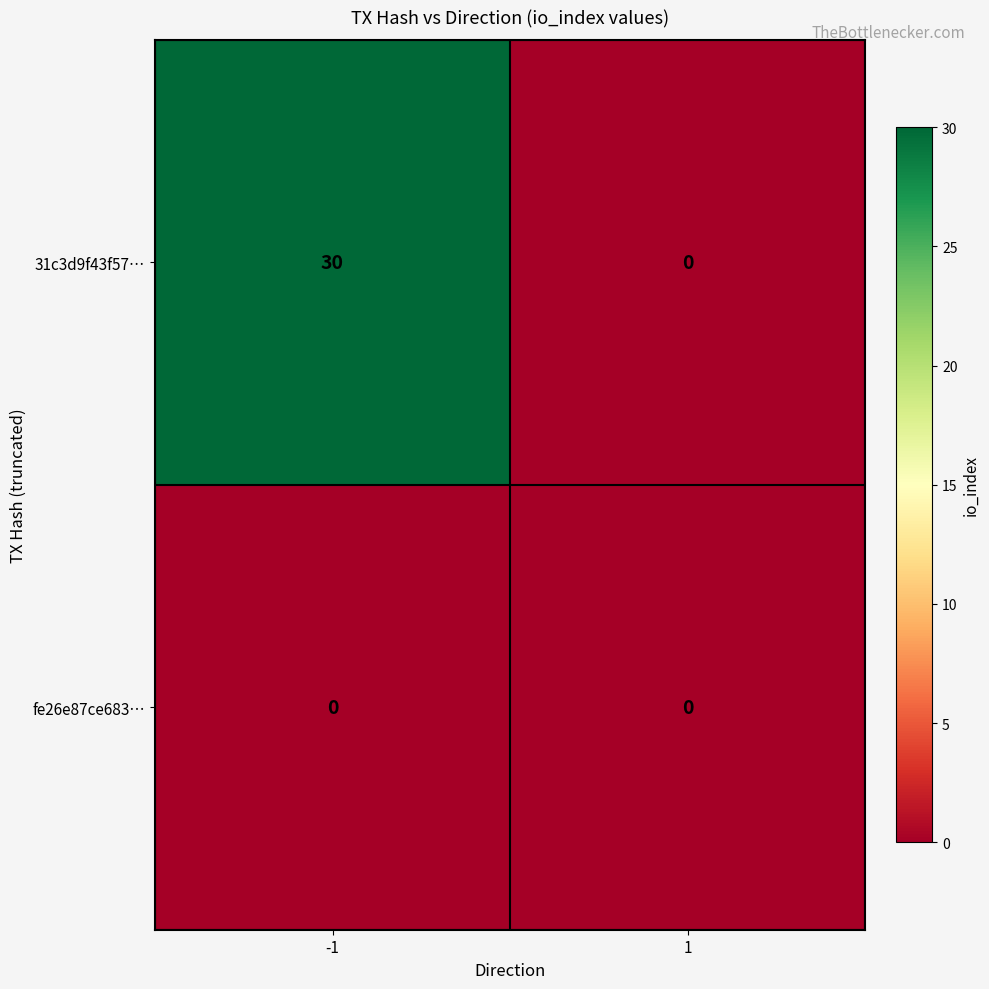

At how many categories does at least one series exceed 22?

1